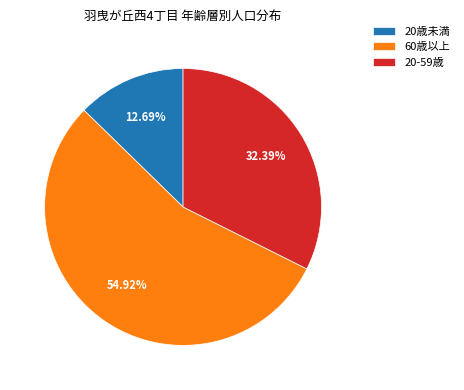

Is it true that 60歳以上 is 44% of the pie?

False